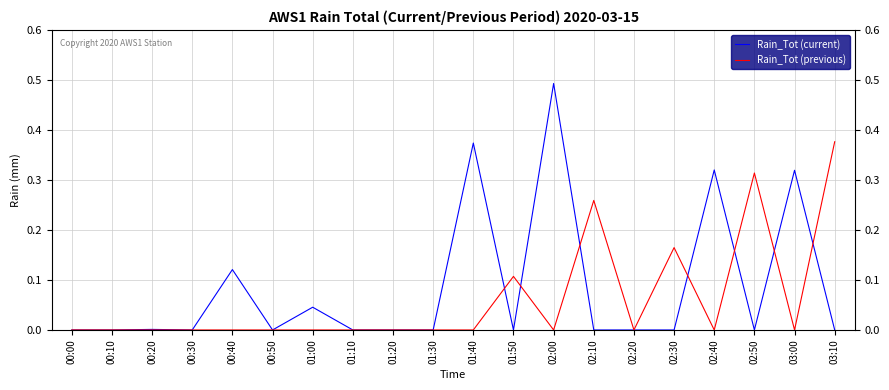

The value of Rain_Tot (previous) at 00:00 is 0.0. True or false?

True